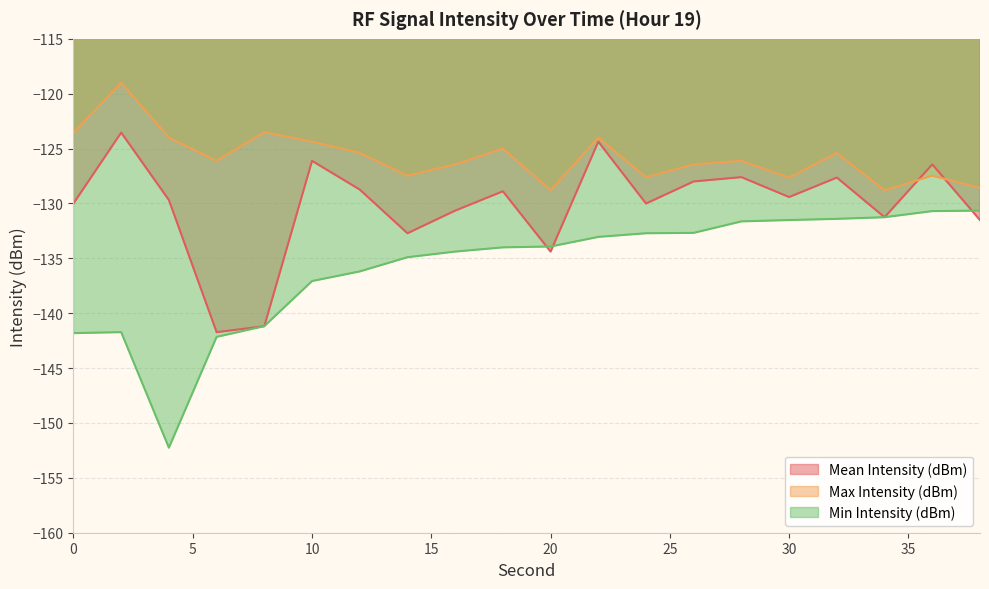

Which series has the largest total across all categories?

Max Intensity (dBm)